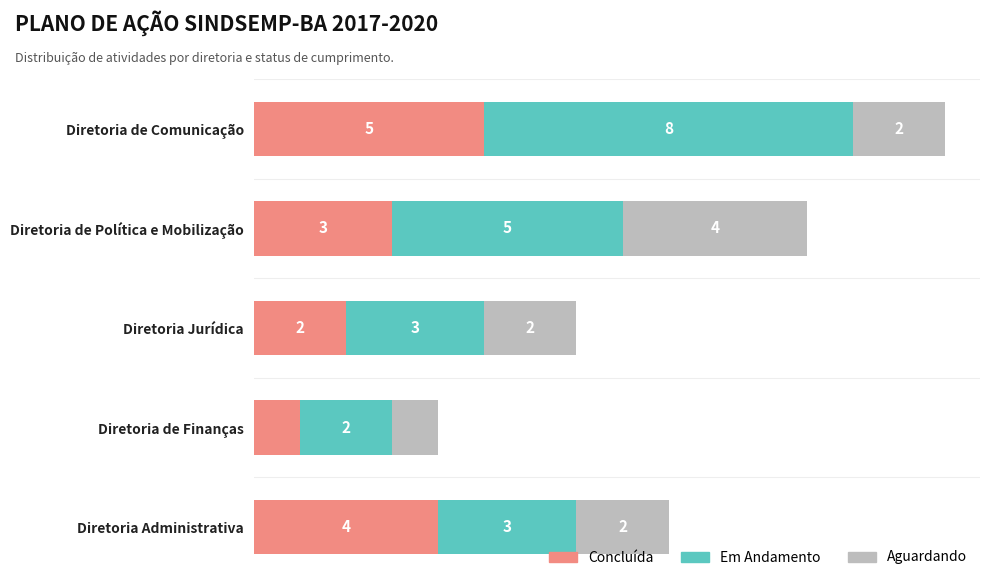

What are all the series names shown in the legend?

Concluída, Em Andamento, Aguardando